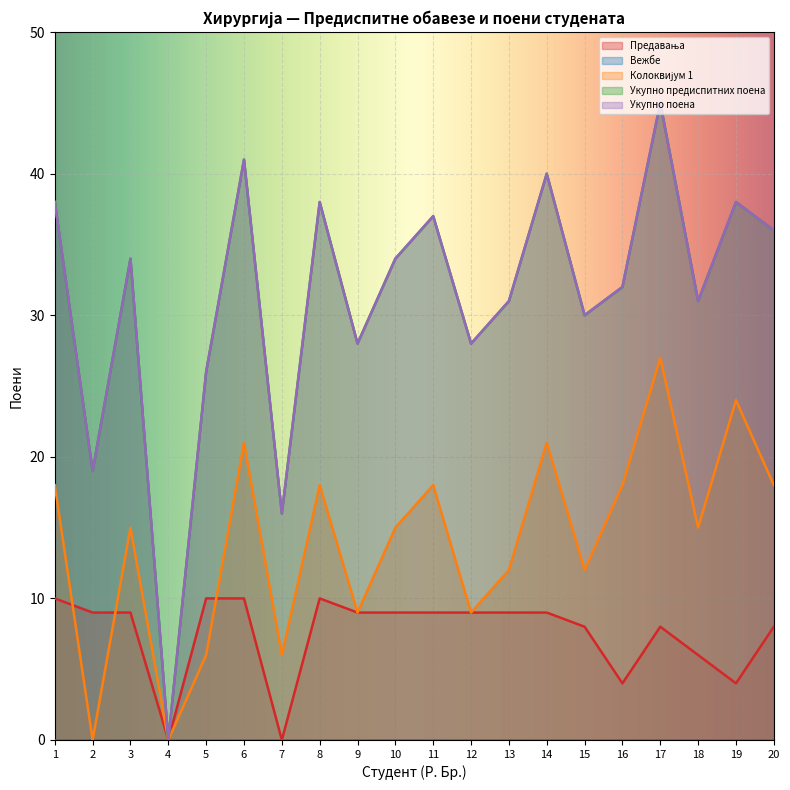

What is the value of the Укупно предиспитних поена point at the 3rd from the left?

34